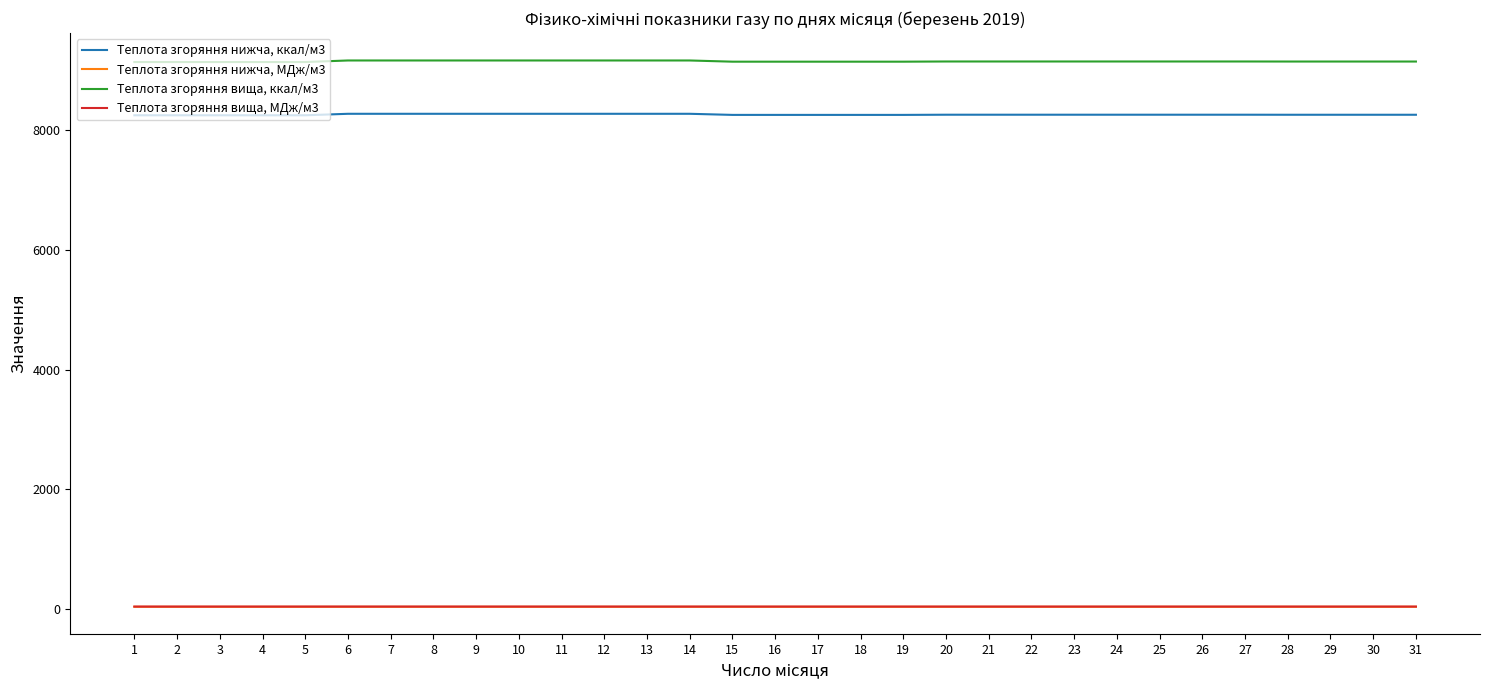

True or false: Теплота згоряння нижча, МДж/м3 has a value of 34.7 at 6.

True